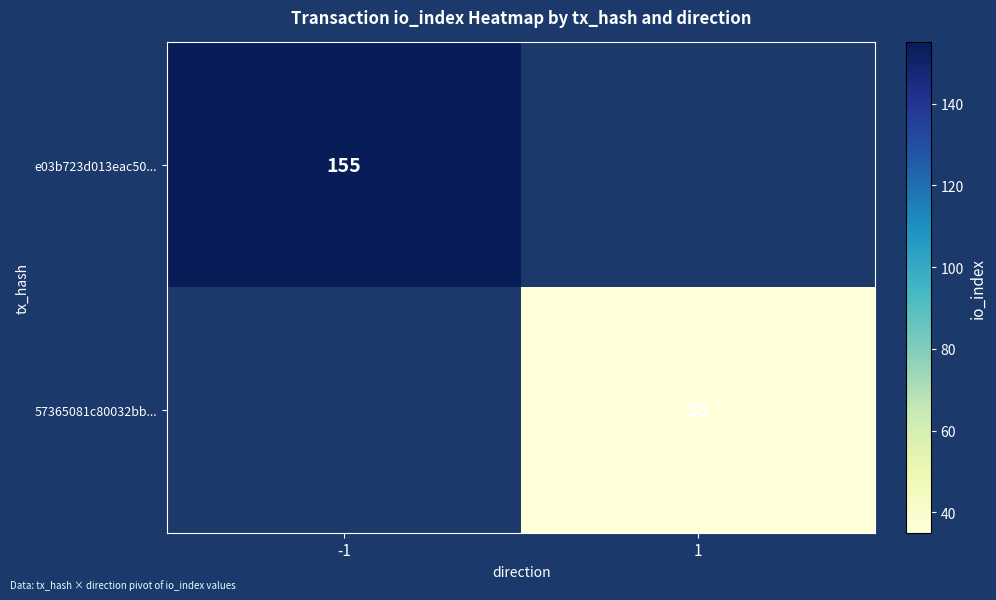

True or false: e03b723d013eac50... has a value of 202.8 at -1.

False